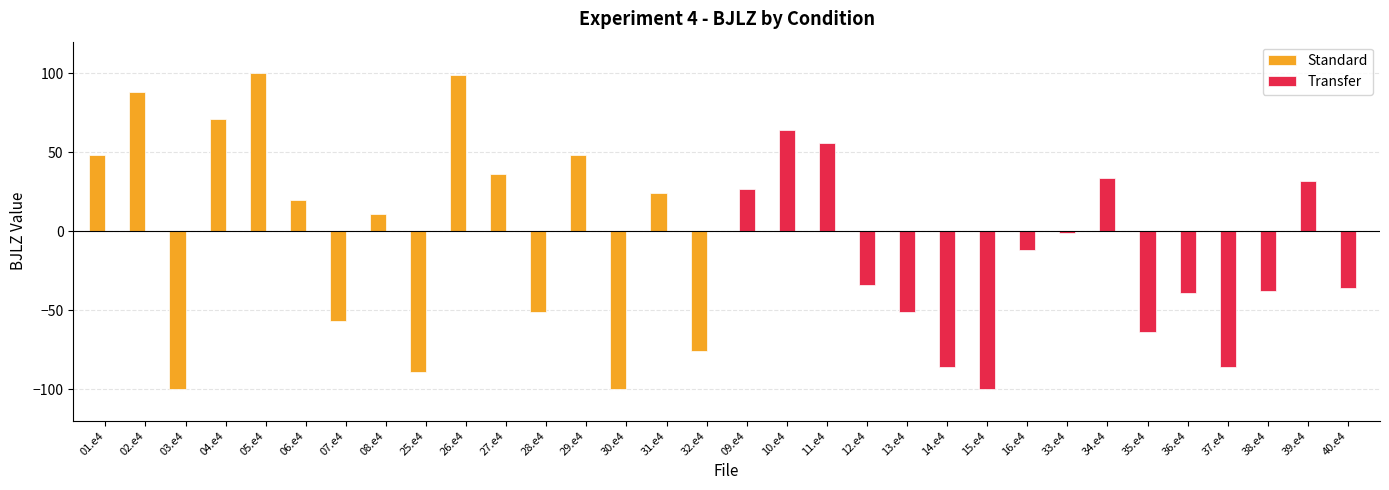

List the series in order of their peak value, highest first.

Standard, Transfer